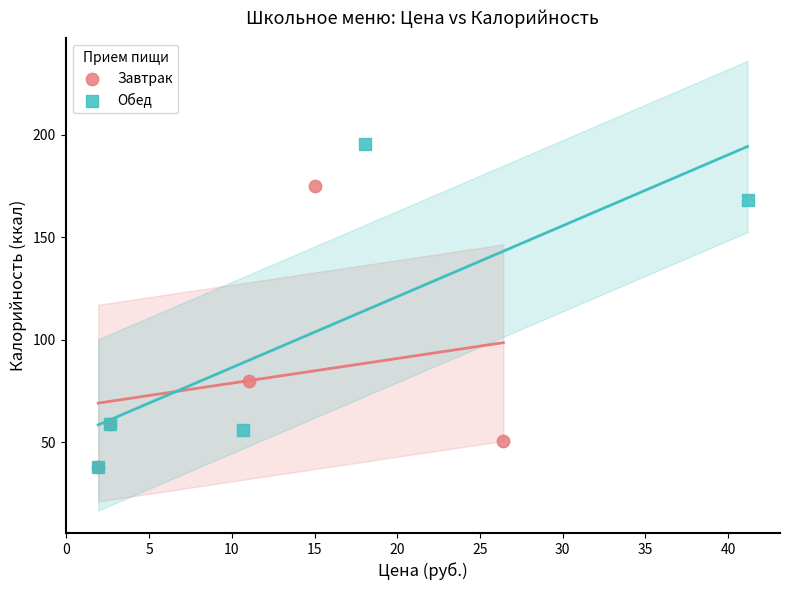

Which series has the largest Y range (max minus min)?

Обед